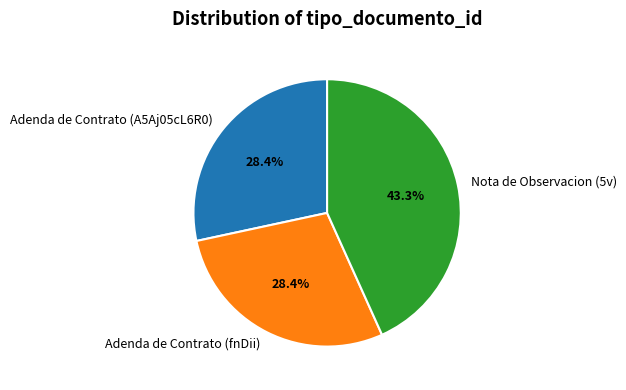

Combined, do Adenda de Contrato (A5Aj05cL6R0) and Adenda de Contrato (fnDii) account for over 50%?

Yes